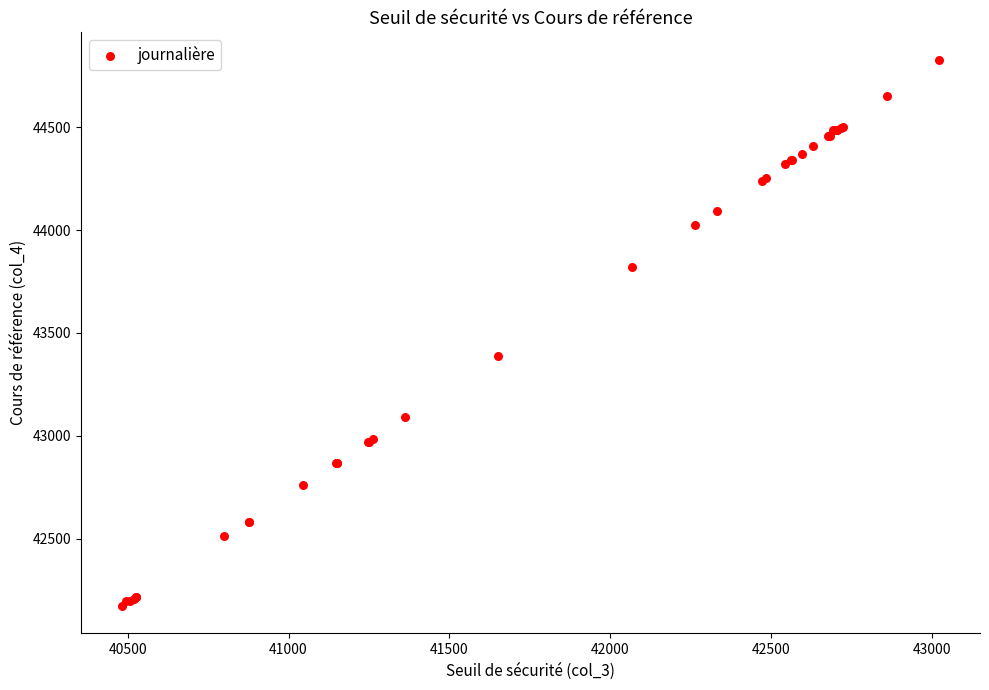

What Y value in the scatter plot is closest to 43500?

43386.8